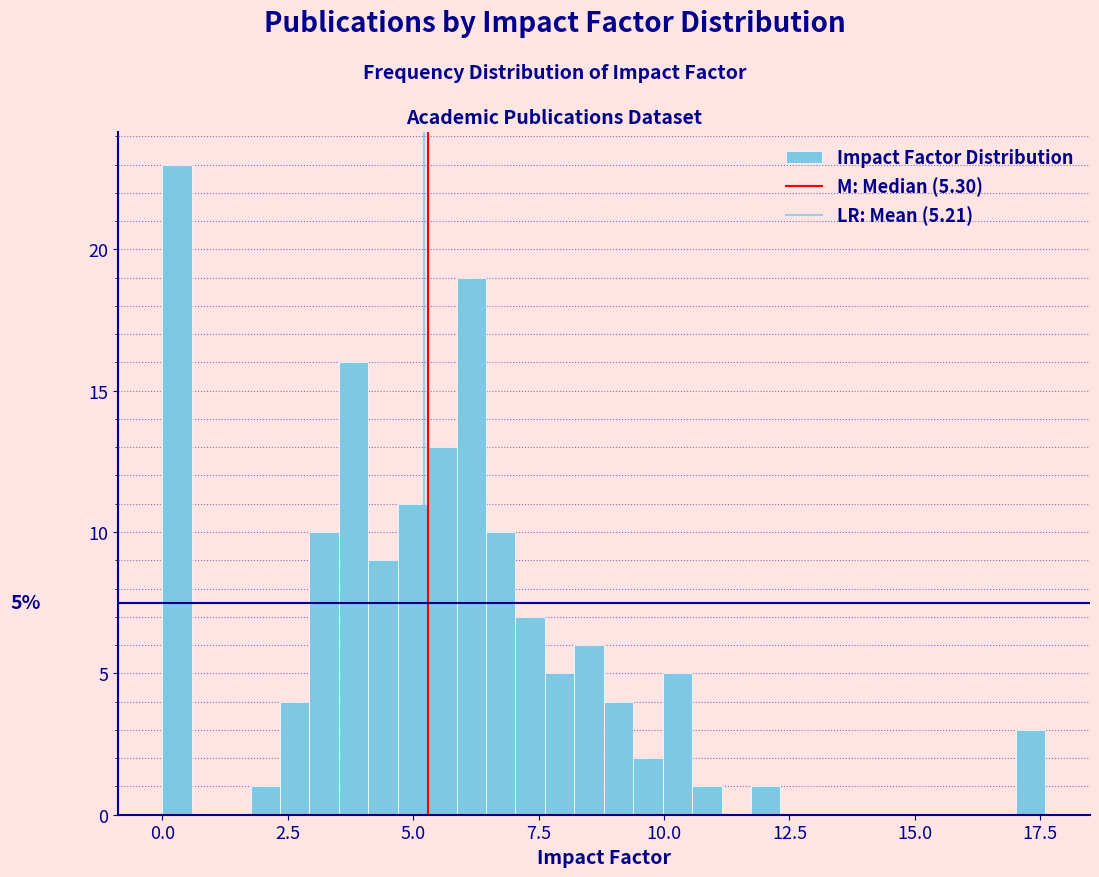

Around what value on the x-axis is the tallest bar? Give the approximate position of its centre, as read against the axis.

0.5